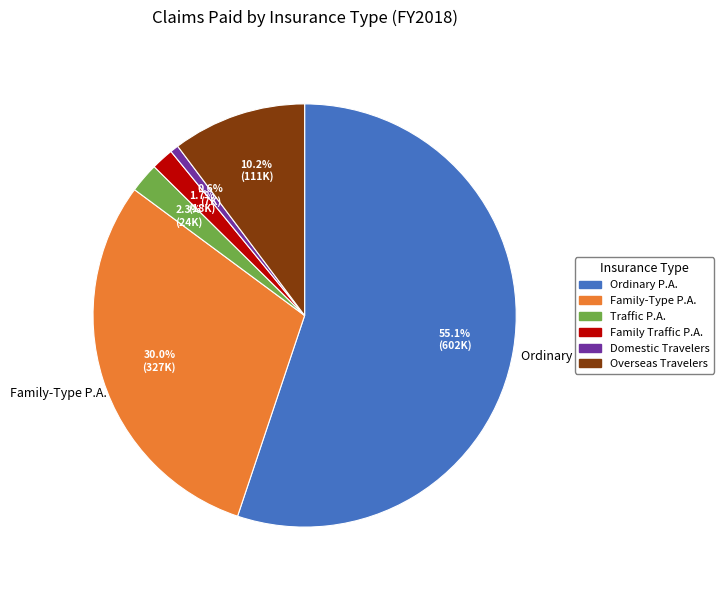

Is there a majority slice in this chart?

Yes